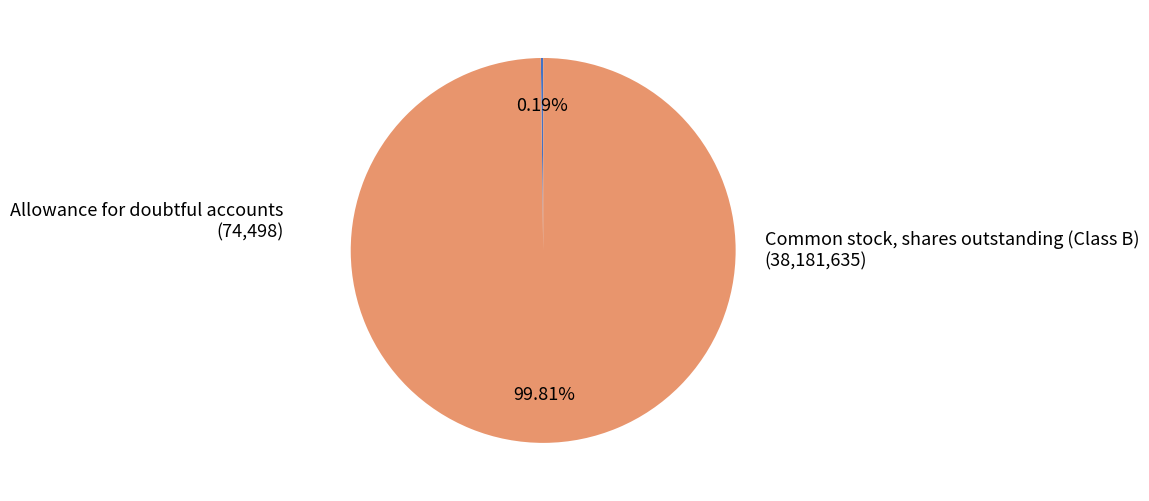

Which category has the biggest portion of the pie?

Common stock, shares outstanding (Class B)